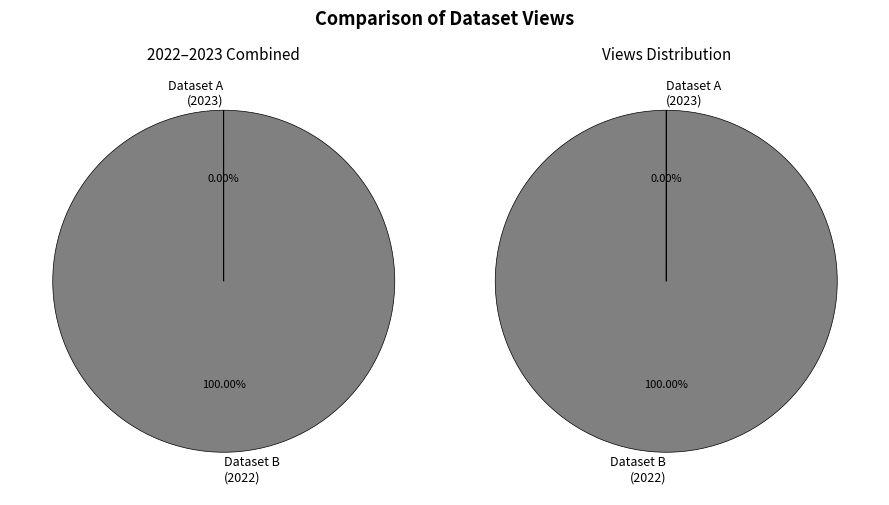

Is it true that 6206ff8f078190768e7921b0 is 99% of the pie?

False